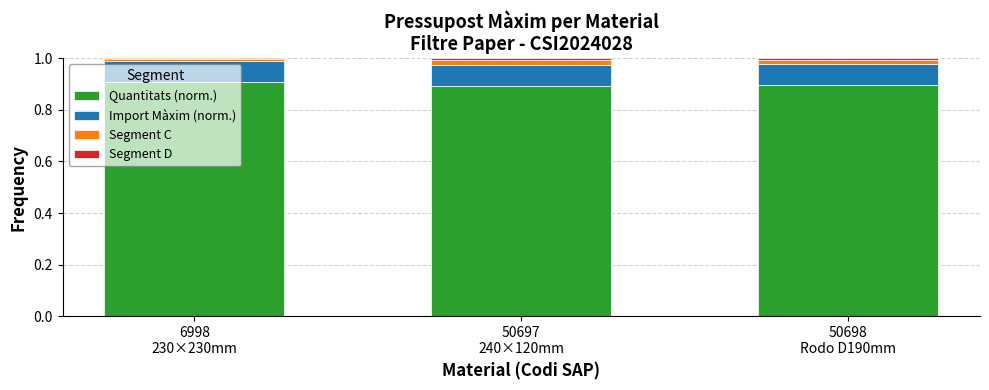

What is the lowest value of the Quantitats (norm.) series?

0.9